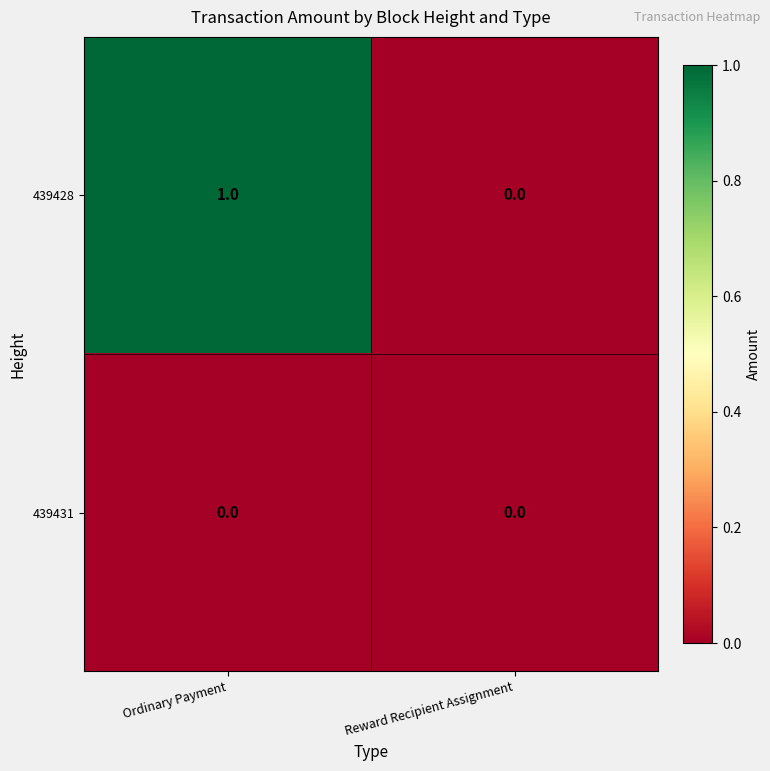

Which series has the largest total across all categories?

439428